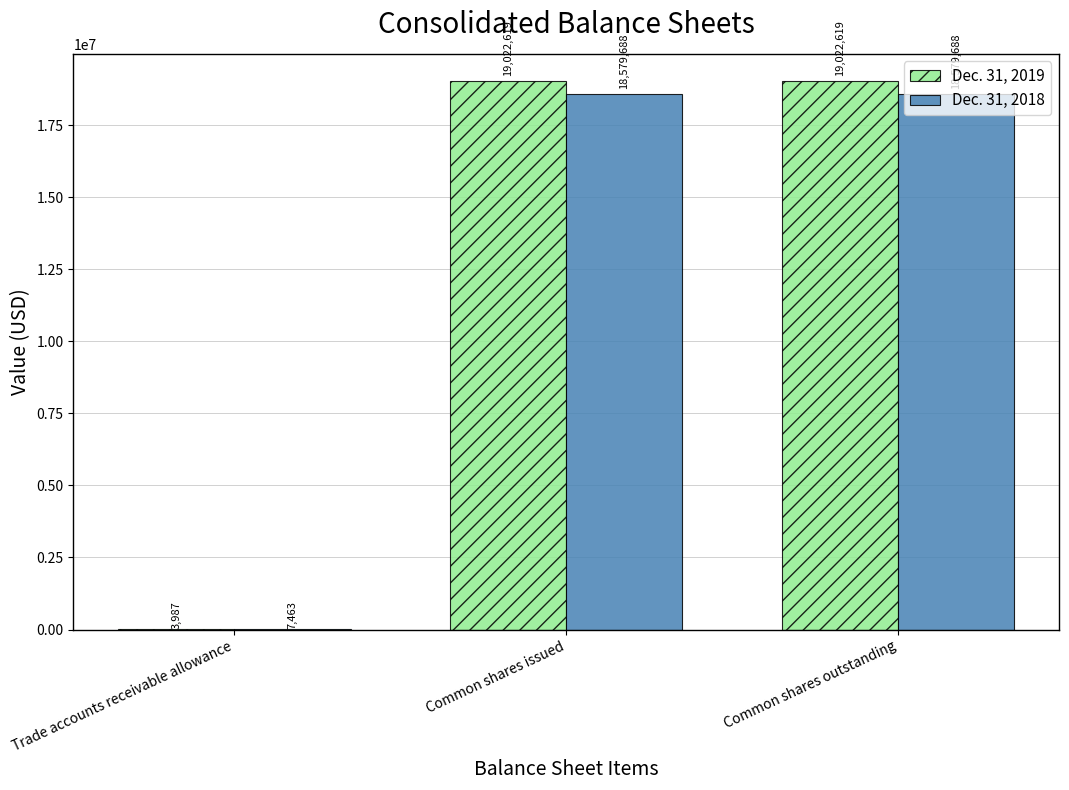

What is the maximum value for Dec. 31, 2018?

18579688